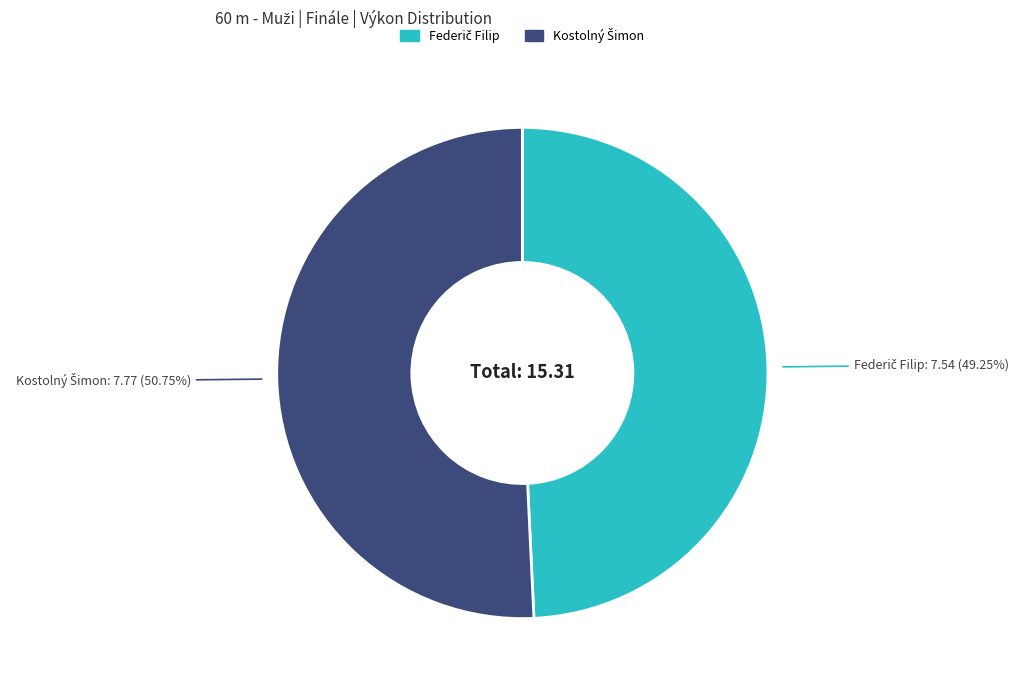

How many slices are in this pie chart?

2